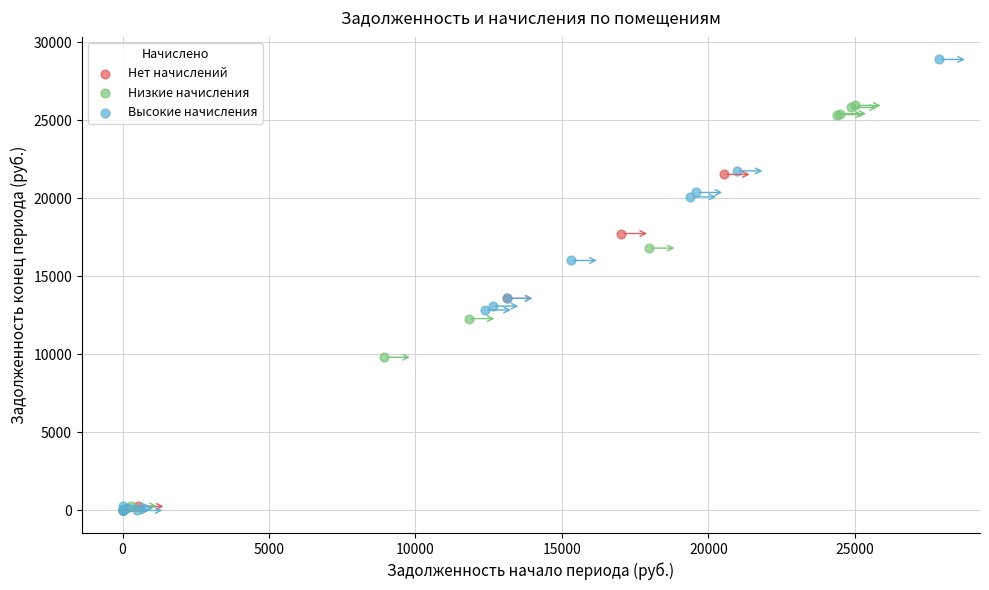

Which series contains the highest Y value?

Высокие начисления